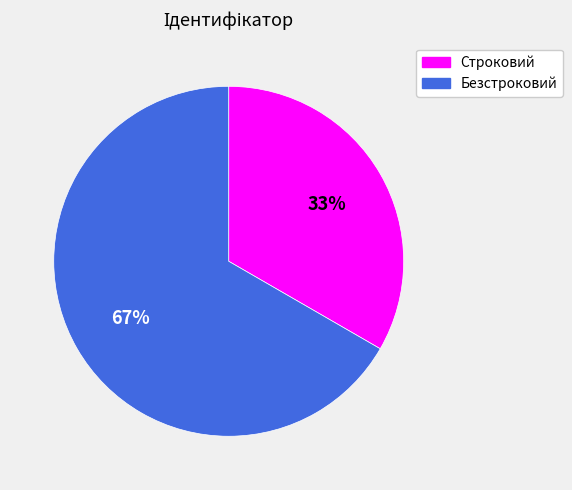

Rank the categories by value from highest to lowest.

Безстроковий, Строковий